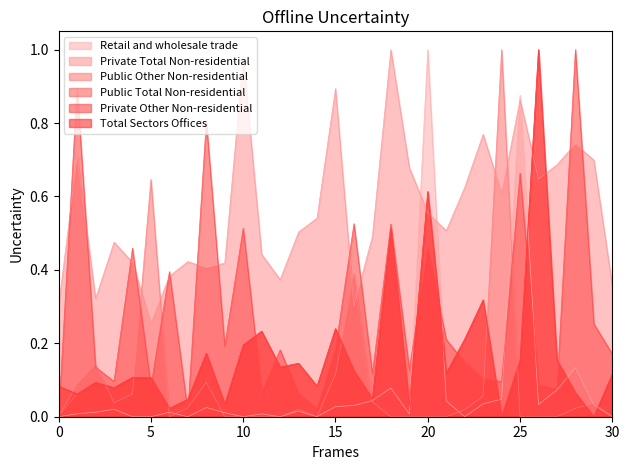

Which series has the largest total across all categories?

Private Total Non-residential